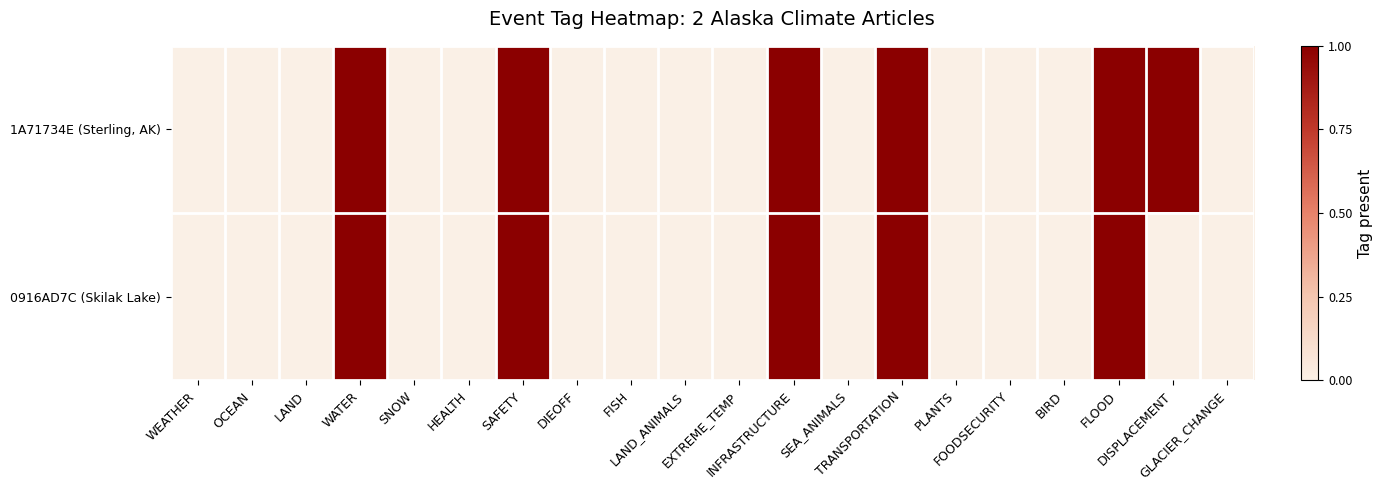

Reading left to right, extract all data points from this chart.

1A71734E (Sterling, AK): WEATHER=0	OCEAN=0	LAND=0	WATER=1	SNOW=0	HEALTH=0	SAFETY=1	DIEOFF=0	FISH=0	LAND_ANIMALS=0	EXTREME_TEMP=0	INFRASTRUCTURE=1	SEA_ANIMALS=0	TRANSPORTATION=1	PLANTS=0	FOODSECURITY=0	BIRD=0	FLOOD=1	DISPLACEMENT=1	GLACIER_CHANGE=0
0916AD7C (Skilak Lake): WEATHER=0	OCEAN=0	LAND=0	WATER=1	SNOW=0	HEALTH=0	SAFETY=1	DIEOFF=0	FISH=0	LAND_ANIMALS=0	EXTREME_TEMP=0	INFRASTRUCTURE=1	SEA_ANIMALS=0	TRANSPORTATION=1	PLANTS=0	FOODSECURITY=0	BIRD=0	FLOOD=1	DISPLACEMENT=0	GLACIER_CHANGE=0